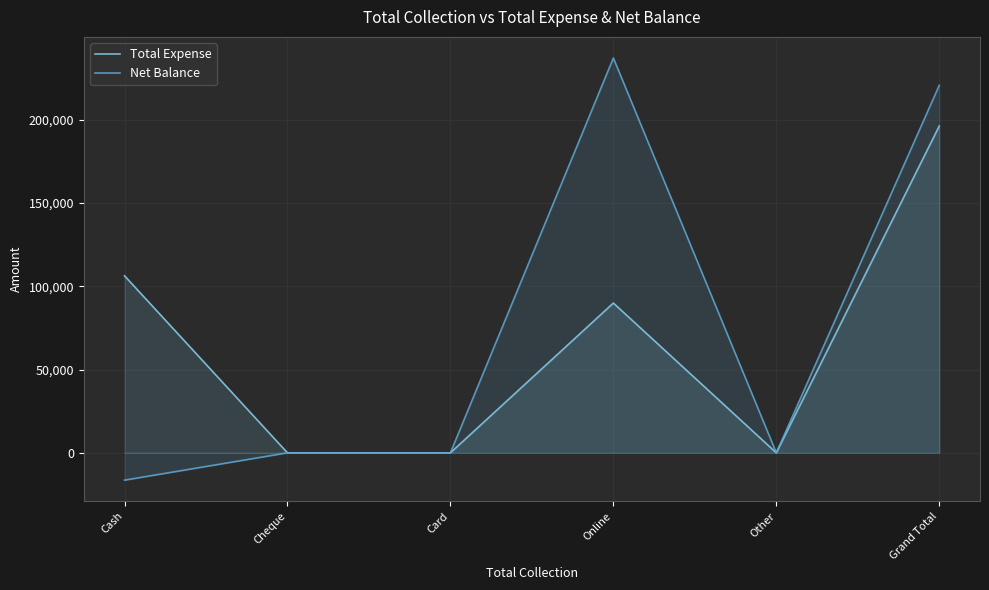

How many data points in Total Expense are less than 89940?

3